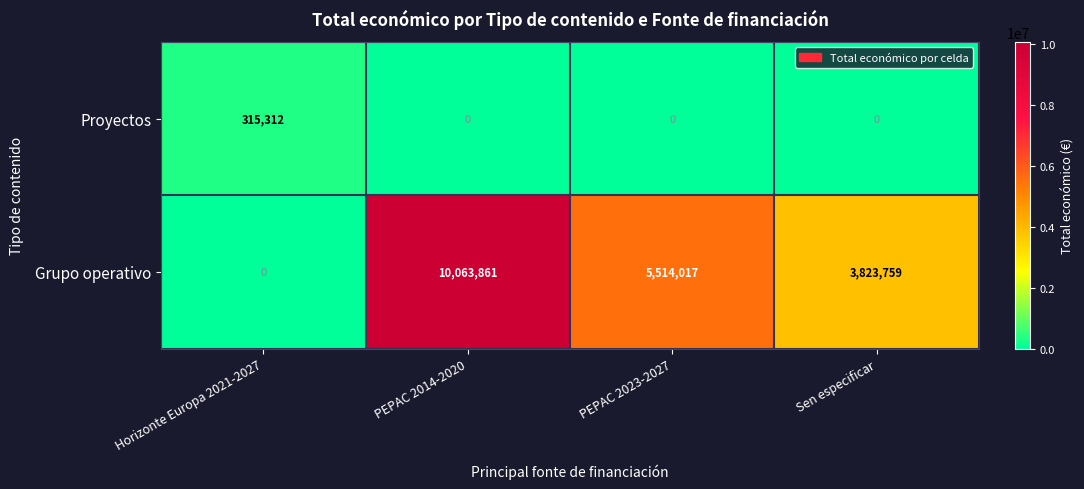

How many data points does each series have?

4